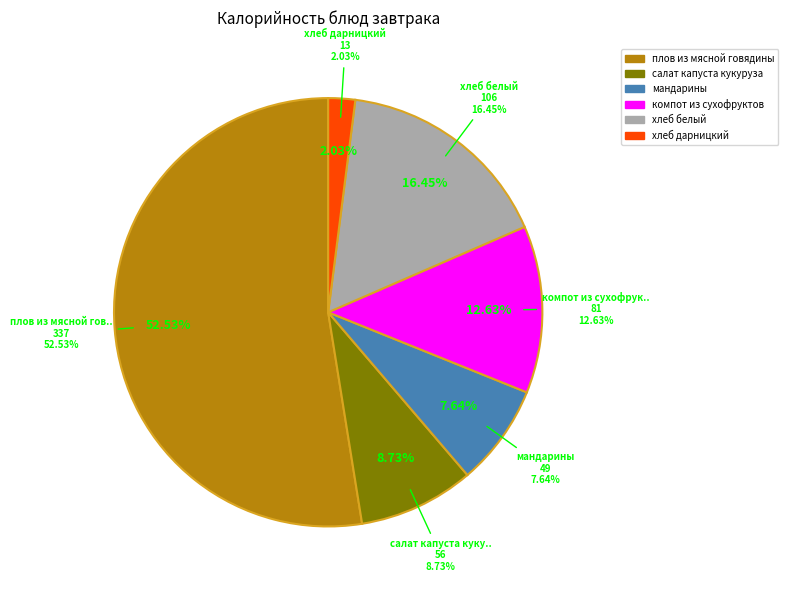

The плов из мясной говядины slice represents 53% of the pie. True or false?

True